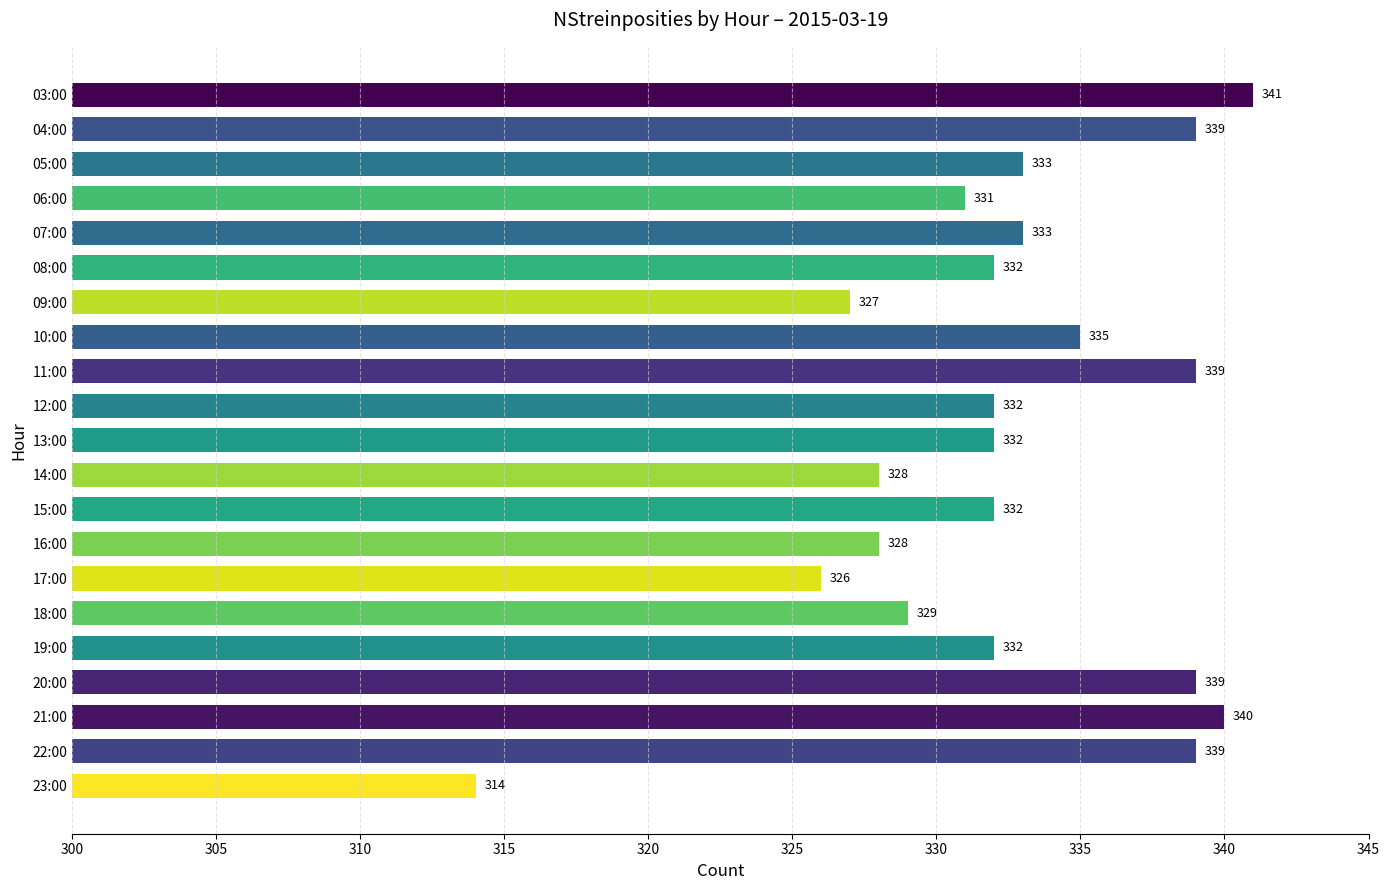

What position from the bottom is 14:00?

10